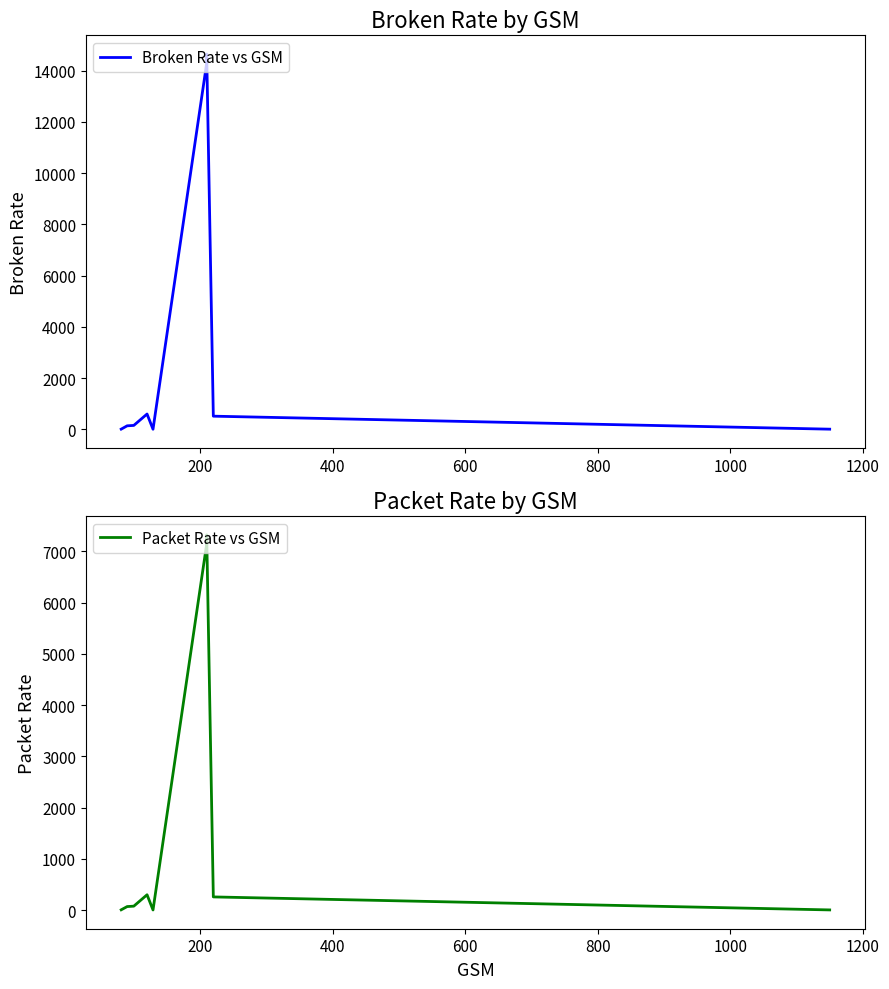

Is this an area chart (filled region under the line)?

No